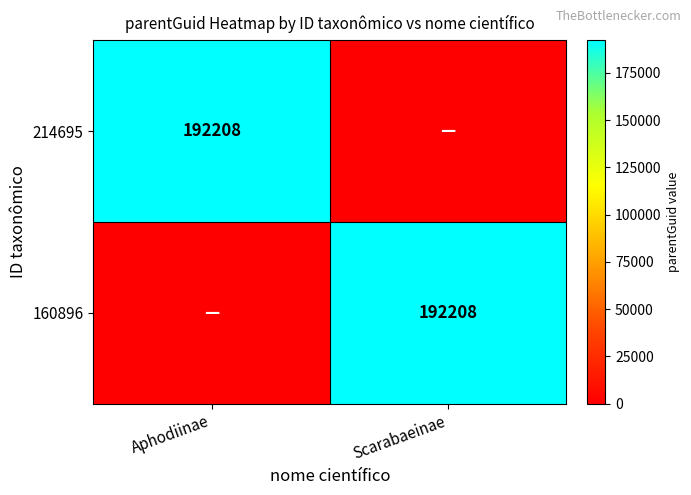

How many data points does each series have?

2